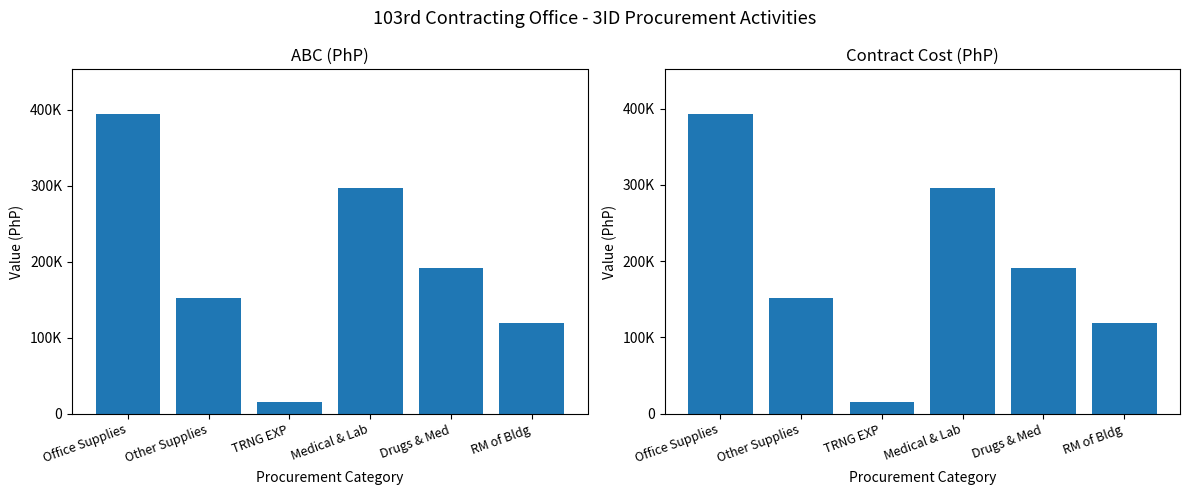

The value of ABC (PhP) at RM of Bldg is 119850.0. True or false?

True